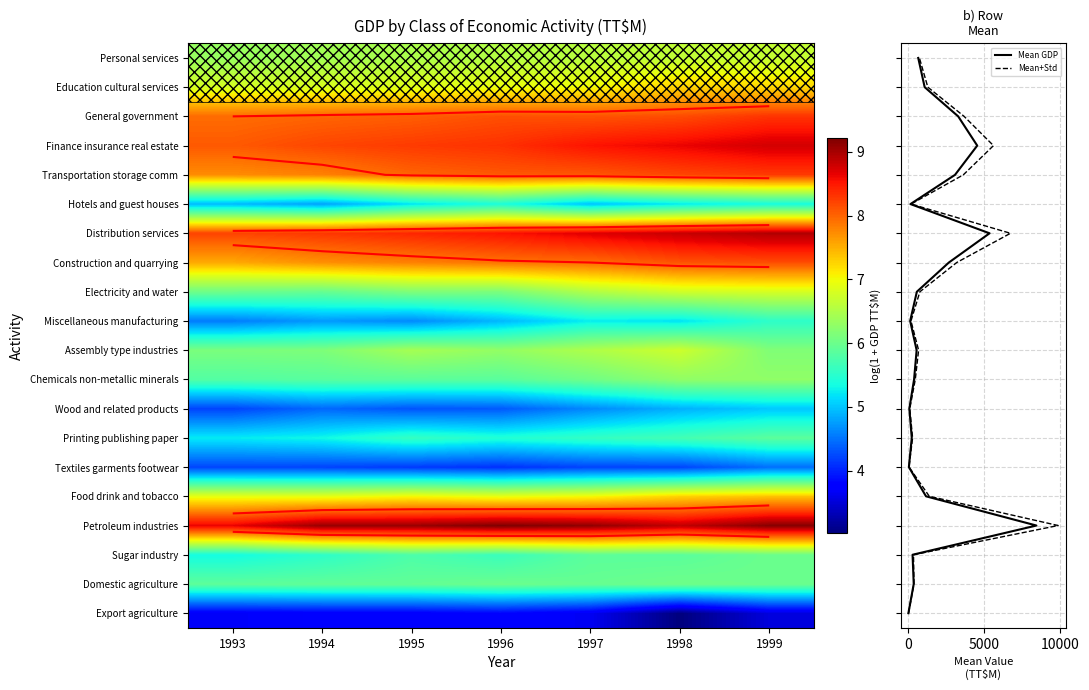

What is the difference between the maximum and second lowest values in the Domestic agriculture series?

0.1